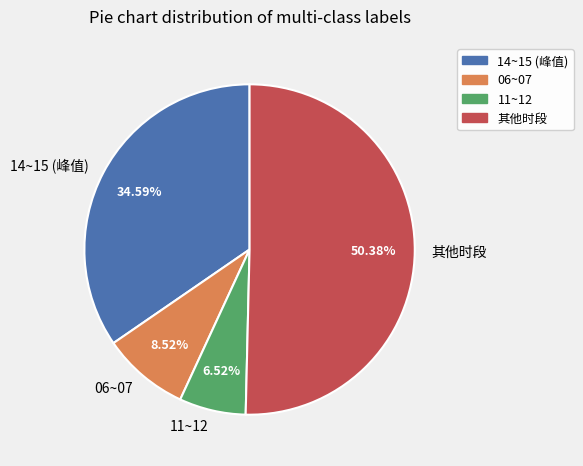

Which slice is the smallest?

11~12